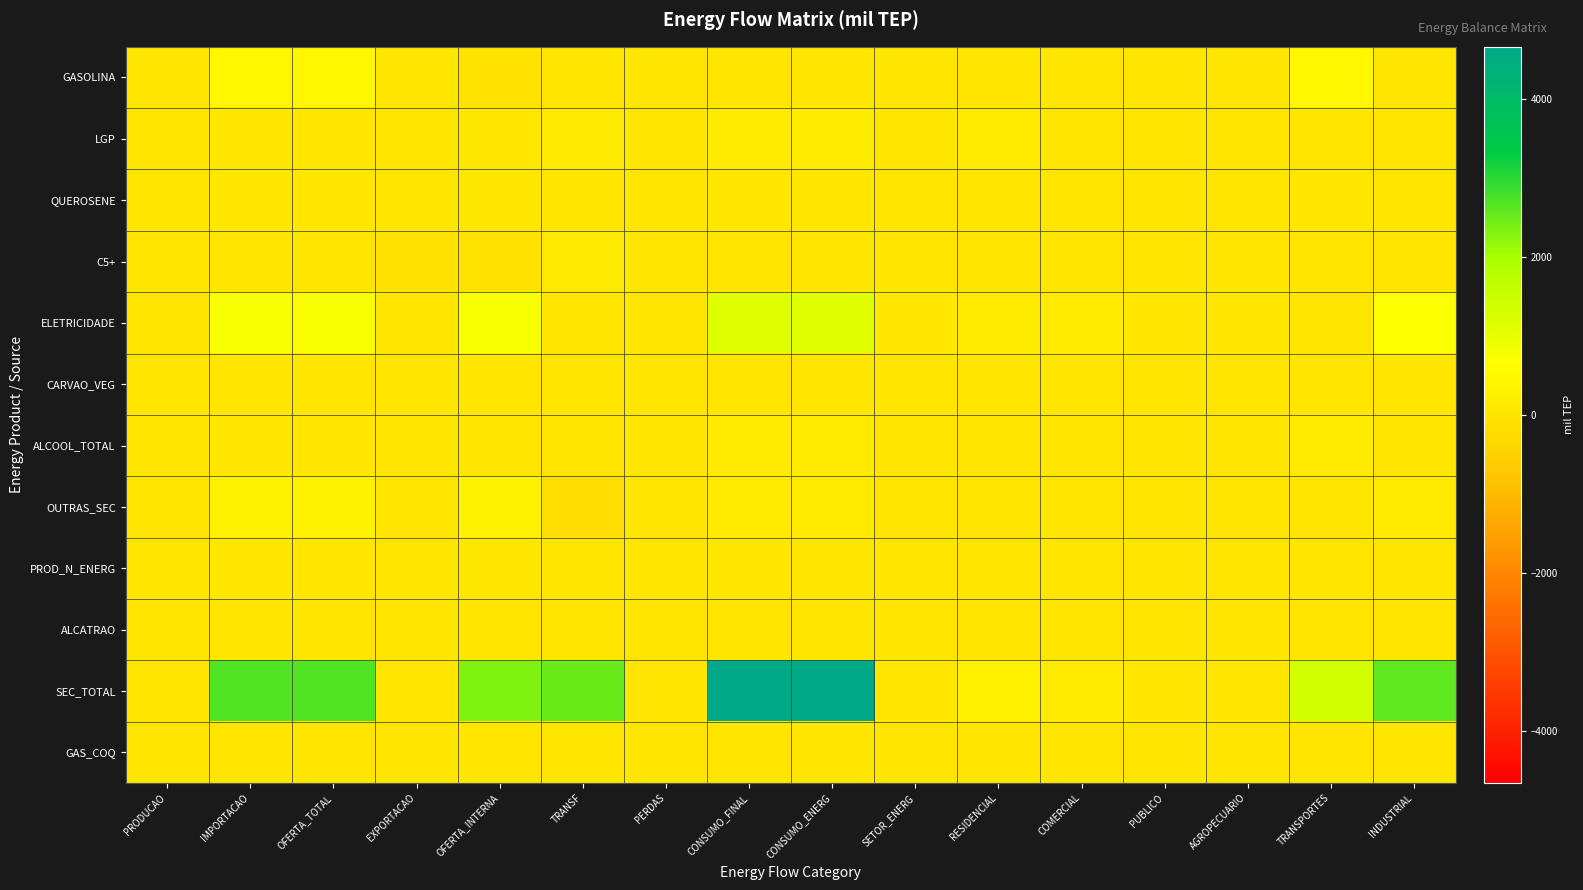

Reading right to left, list all the values displayed in this chart.

GASOLINA: INDUSTRIAL=0.0	TRANSPORTES=445.1	AGROPECUARIO=0.0	PUBLICO=0.0	COMERCIAL=0.0	RESIDENCIAL=0.0	SETOR_ENERG=0.0	CONSUMO_ENERG=0.0	CONSUMO_FINAL=0.0	PERDAS=0.0	TRANSF=0.0	OFERTA_INTERNA=-100.5	EXPORTACAO=0.0	OFERTA_TOTAL=445.1	IMPORTACAO=445.1	PRODUCAO=0.0
LGP: INDUSTRIAL=4.5	TRANSPORTES=0.2	AGROPECUARIO=0.0	PUBLICO=0.0	COMERCIAL=11.1	RESIDENCIAL=134.5	SETOR_ENERG=0.0	CONSUMO_ENERG=151.3	CONSUMO_FINAL=151.3	PERDAS=0.0	TRANSF=97.6	OFERTA_INTERNA=53.7	EXPORTACAO=0.0	OFERTA_TOTAL=53.7	IMPORTACAO=53.7	PRODUCAO=0.0
QUEROSENE: INDUSTRIAL=0.0	TRANSPORTES=44.9	AGROPECUARIO=0.0	PUBLICO=0.0	COMERCIAL=0.0	RESIDENCIAL=0.0	SETOR_ENERG=0.0	CONSUMO_ENERG=44.9	CONSUMO_FINAL=44.9	PERDAS=0.0	TRANSF=0.0	OFERTA_INTERNA=44.9	EXPORTACAO=0.0	OFERTA_TOTAL=44.9	IMPORTACAO=44.9	PRODUCAO=0.0
C5+: INDUSTRIAL=0.0	TRANSPORTES=0.0	AGROPECUARIO=0.0	PUBLICO=0.0	COMERCIAL=0.0	RESIDENCIAL=0.0	SETOR_ENERG=0.0	CONSUMO_ENERG=0.0	CONSUMO_FINAL=0.0	PERDAS=0.0	TRANSF=100.5	OFERTA_INTERNA=-100.5	EXPORTACAO=-100.5	OFERTA_TOTAL=0.0	IMPORTACAO=0.0	PRODUCAO=0.0
ELETRICIDADE: INDUSTRIAL=705.8	TRANSPORTES=0.0	AGROPECUARIO=60.2	PUBLICO=56.3	COMERCIAL=126.7	RESIDENCIAL=169.3	SETOR_ENERG=38.5	CONSUMO_ENERG=1156.8	CONSUMO_FINAL=1156.8	PERDAS=0.0	TRANSF=0.0	OFERTA_INTERNA=749.3	EXPORTACAO=0.0	OFERTA_TOTAL=749.3	IMPORTACAO=749.4	PRODUCAO=0.0
CARVAO_VEG: INDUSTRIAL=0.0	TRANSPORTES=0.0	AGROPECUARIO=0.0	PUBLICO=0.0	COMERCIAL=0.0	RESIDENCIAL=0.0	SETOR_ENERG=0.0	CONSUMO_ENERG=0.0	CONSUMO_FINAL=0.0	PERDAS=0.0	TRANSF=0.0	OFERTA_INTERNA=0.0	EXPORTACAO=0.0	OFERTA_TOTAL=0.0	IMPORTACAO=0.0	PRODUCAO=0.0
ALCOOL_TOTAL: INDUSTRIAL=0.0	TRANSPORTES=124.0	AGROPECUARIO=0.0	PUBLICO=0.0	COMERCIAL=0.0	RESIDENCIAL=0.0	SETOR_ENERG=0.0	CONSUMO_ENERG=124.0	CONSUMO_FINAL=124.0	PERDAS=0.0	TRANSF=0.0	OFERTA_INTERNA=33.6	EXPORTACAO=0.0	OFERTA_TOTAL=40.0	IMPORTACAO=40.0	PRODUCAO=0.0
OUTRAS_SEC: INDUSTRIAL=127.1	TRANSPORTES=0.0	AGROPECUARIO=0.0	PUBLICO=0.0	COMERCIAL=0.0	RESIDENCIAL=0.0	SETOR_ENERG=0.0	CONSUMO_ENERG=127.1	CONSUMO_FINAL=127.1	PERDAS=0.0	TRANSF=-207.4	OFERTA_INTERNA=334.6	EXPORTACAO=0.0	OFERTA_TOTAL=334.6	IMPORTACAO=334.6	PRODUCAO=0.0
PROD_N_ENERG: INDUSTRIAL=0.0	TRANSPORTES=0.0	AGROPECUARIO=0.0	PUBLICO=0.0	COMERCIAL=0.0	RESIDENCIAL=0.0	SETOR_ENERG=0.0	CONSUMO_ENERG=0.0	CONSUMO_FINAL=43.4	PERDAS=0.0	TRANSF=0.0	OFERTA_INTERNA=43.4	EXPORTACAO=0.0	OFERTA_TOTAL=43.4	IMPORTACAO=43.4	PRODUCAO=0.0
ALCATRAO: INDUSTRIAL=30.3	TRANSPORTES=0.0	AGROPECUARIO=0.0	PUBLICO=0.0	COMERCIAL=0.0	RESIDENCIAL=0.0	SETOR_ENERG=0.0	CONSUMO_ENERG=30.3	CONSUMO_FINAL=30.3	PERDAS=0.0	TRANSF=29.0	OFERTA_INTERNA=0.0	EXPORTACAO=0.0	OFERTA_TOTAL=0.0	IMPORTACAO=0.0	PRODUCAO=0.0
SEC_TOTAL: INDUSTRIAL=2568.6	TRANSPORTES=1351.7	AGROPECUARIO=69.8	PUBLICO=57.9	COMERCIAL=148.4	RESIDENCIAL=303.8	SETOR_ENERG=42.7	CONSUMO_ENERG=4613.5	CONSUMO_FINAL=4657.0	PERDAS=0.0	TRANSF=2488.0	OFERTA_INTERNA=2292.4	EXPORTACAO=0.0	OFERTA_TOTAL=2675.8	IMPORTACAO=2663.3	PRODUCAO=0.0
GAS_COQ: INDUSTRIAL=0.0	TRANSPORTES=0.0	AGROPECUARIO=0.0	PUBLICO=0.0	COMERCIAL=0.0	RESIDENCIAL=0.0	SETOR_ENERG=0.0	CONSUMO_ENERG=0.0	CONSUMO_FINAL=0.0	PERDAS=0.0	TRANSF=0.0	OFERTA_INTERNA=0.0	EXPORTACAO=0.0	OFERTA_TOTAL=0.0	IMPORTACAO=0.0	PRODUCAO=0.0